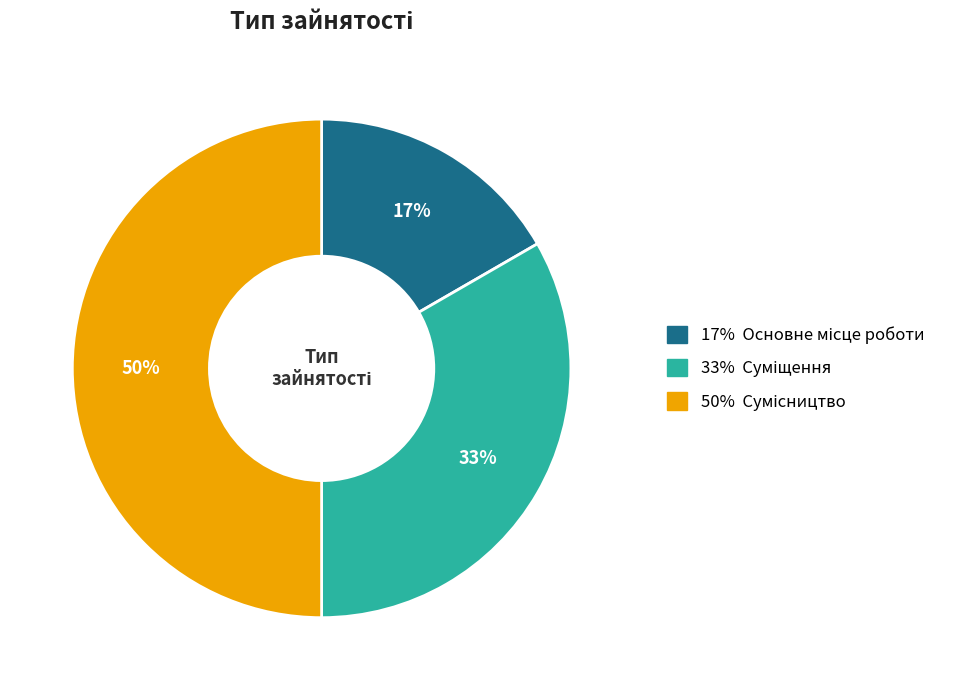

How many segments does this pie chart have?

3